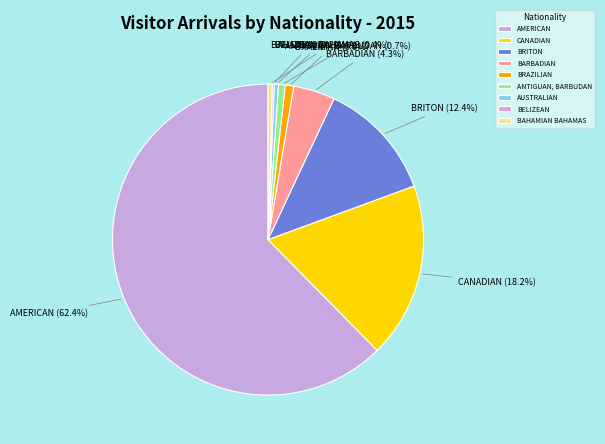

Is there a majority slice in this chart?

Yes